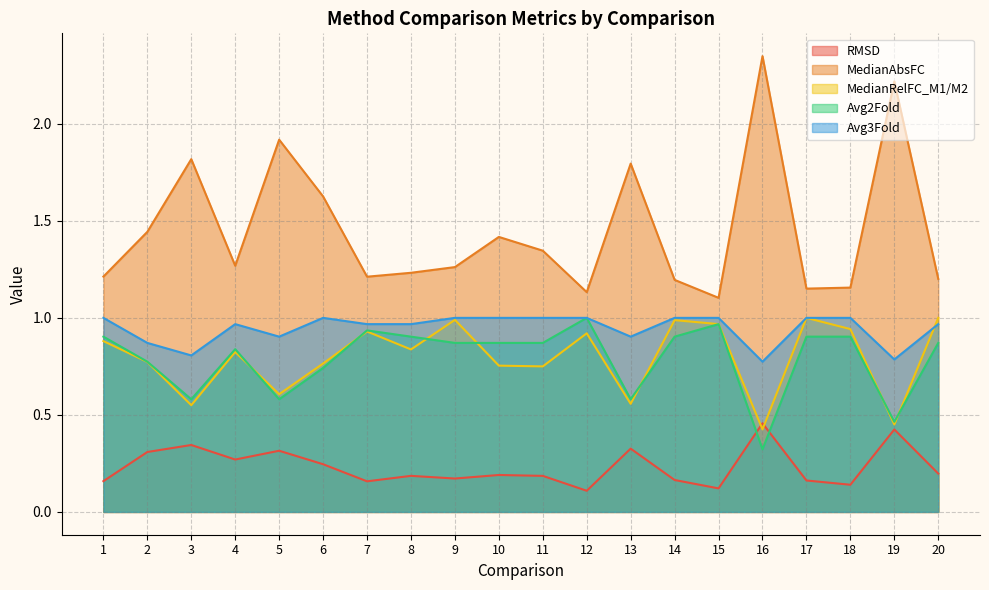

Count the number of data series in this chart.

5